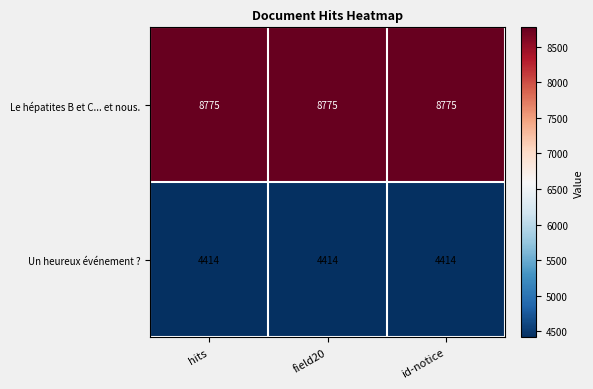

How many distinct data groups are displayed?

2